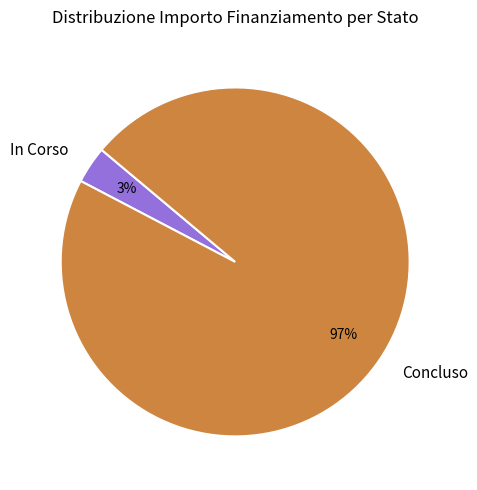

To the nearest percent, what is the combined percentage of In Corso and Concluso?

100%